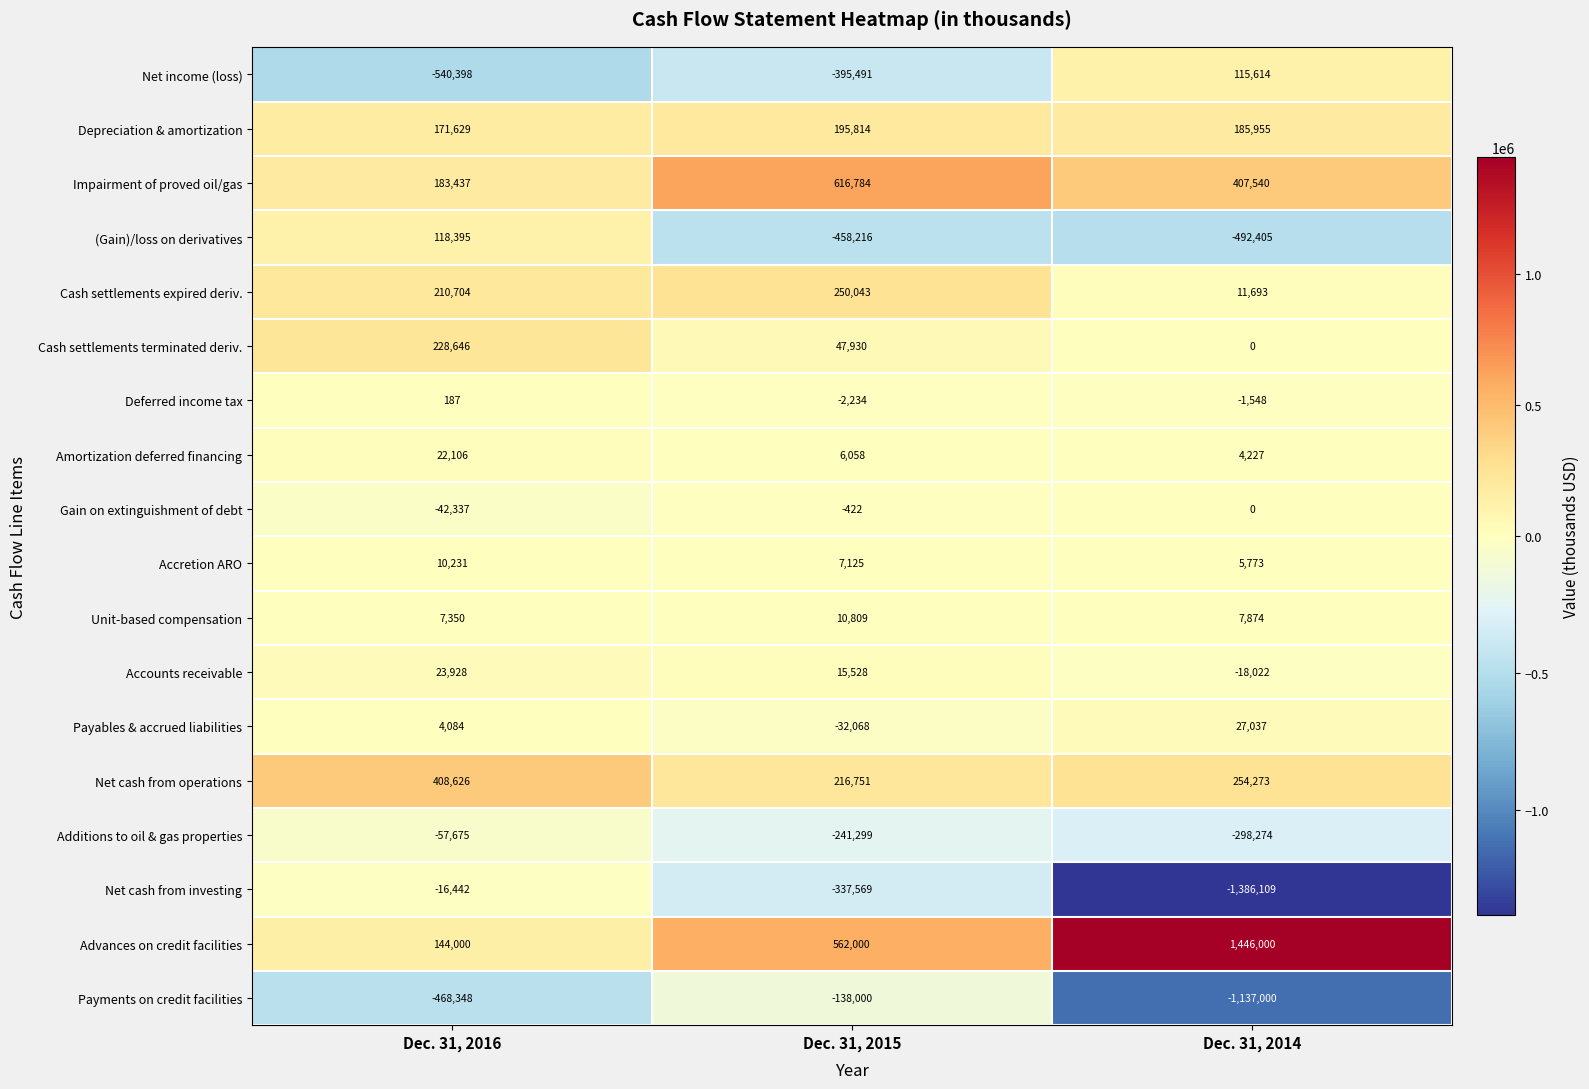

How many values in the (Gain)/loss on derivatives series are below -458216?

1